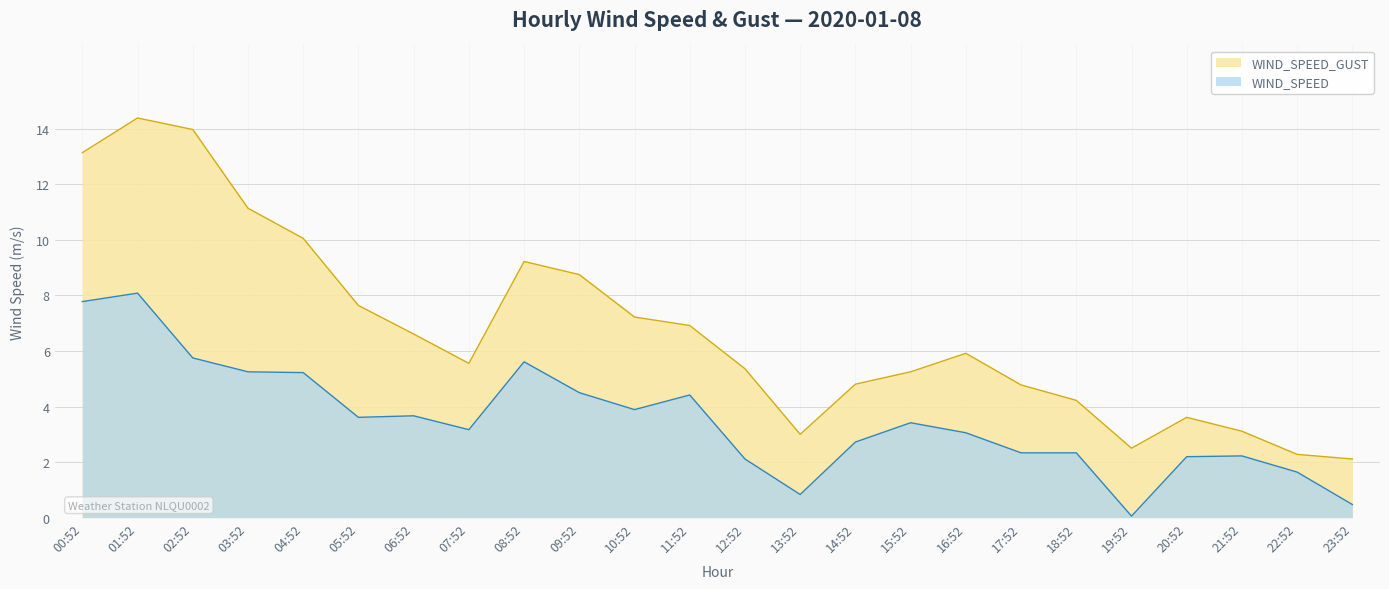

Rank the series at 20:52 from lowest to highest value.

WIND_SPEED, WIND_SPEED_GUST